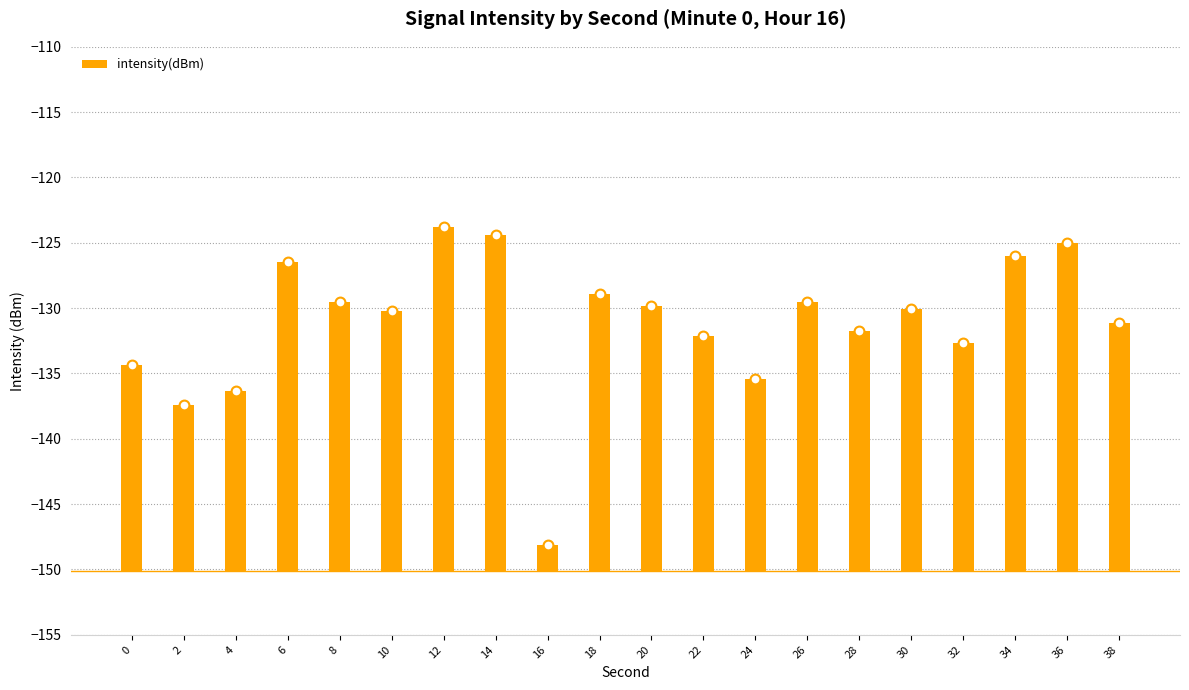

What is the change in value from 14 to 18?

-4.6